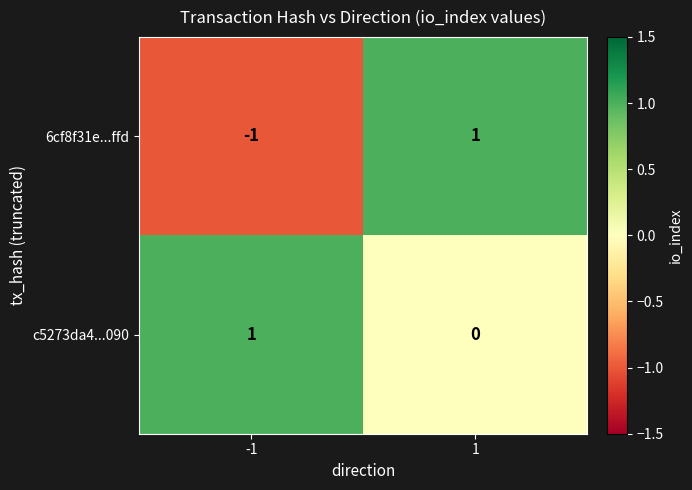

The 6cf8f31e...ffd series shows 1 at 1. True or false?

True